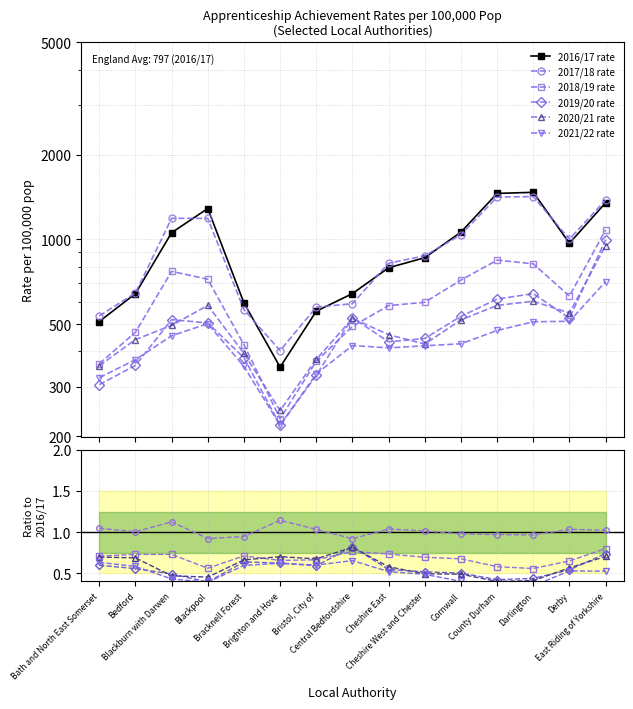

True or false: 2018/19 rate has more than 1 points higher than both neighbors.

True